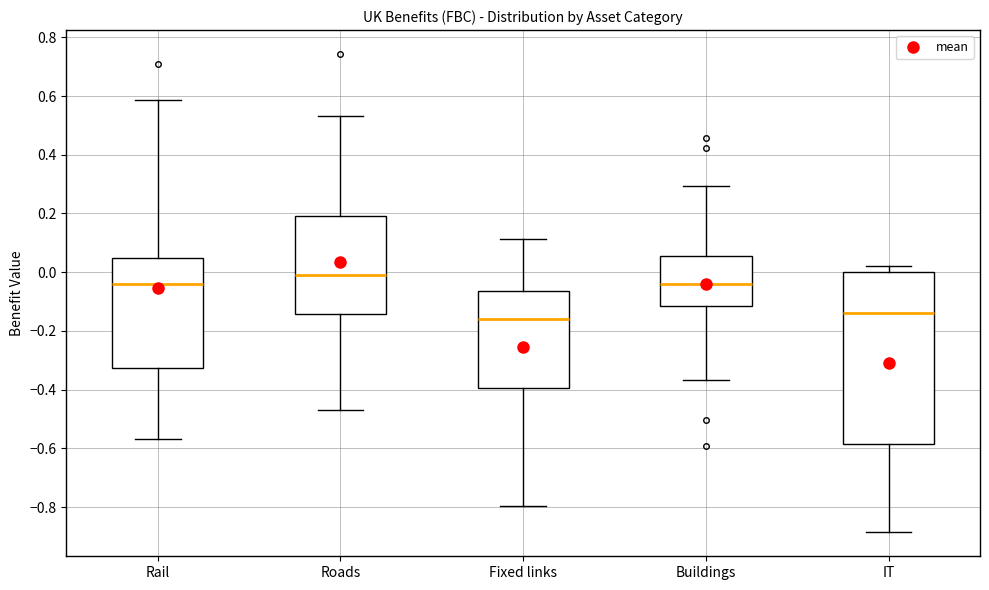

Which box has the lowest median line?

Fixed links